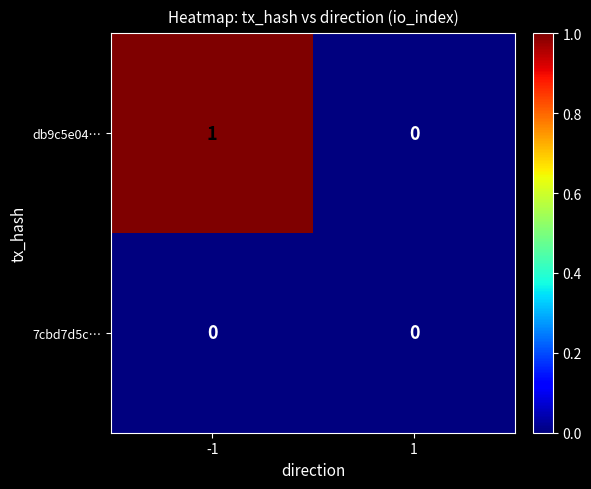

What is the total value across all series at -1?

1